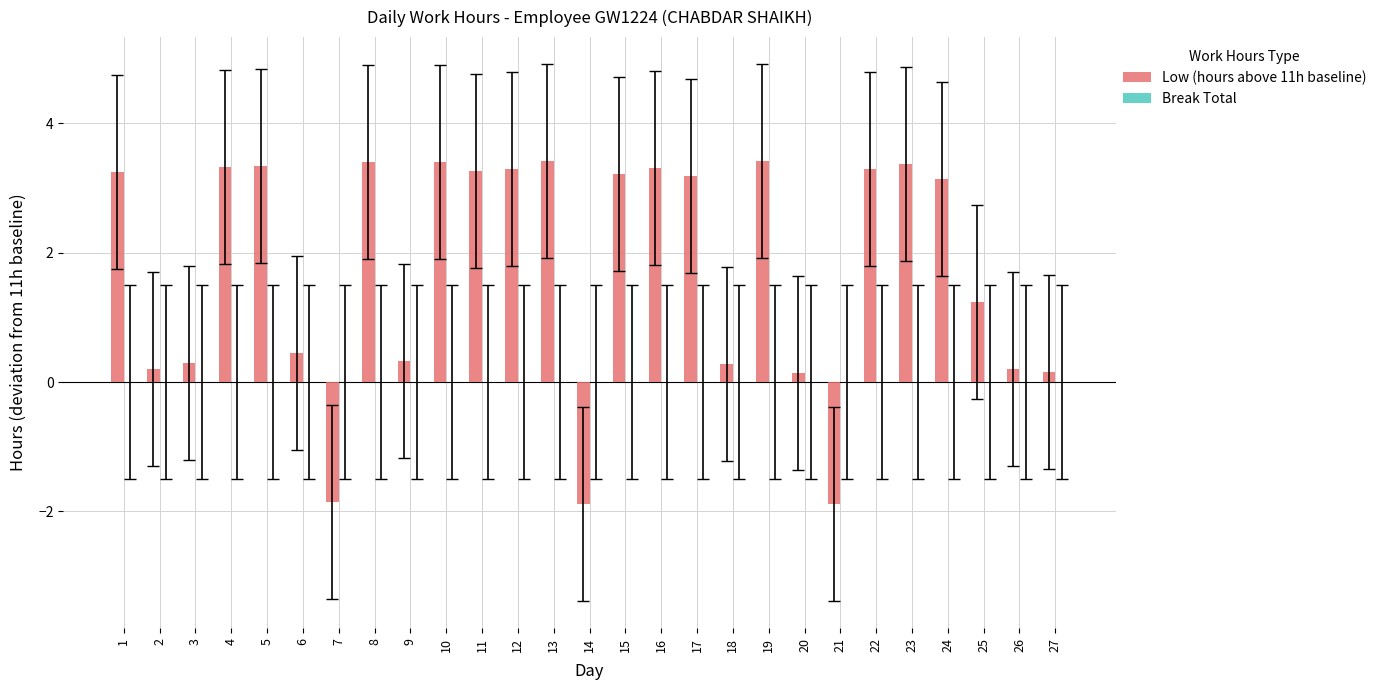

The value at 21 is -2.5. True or false?

False